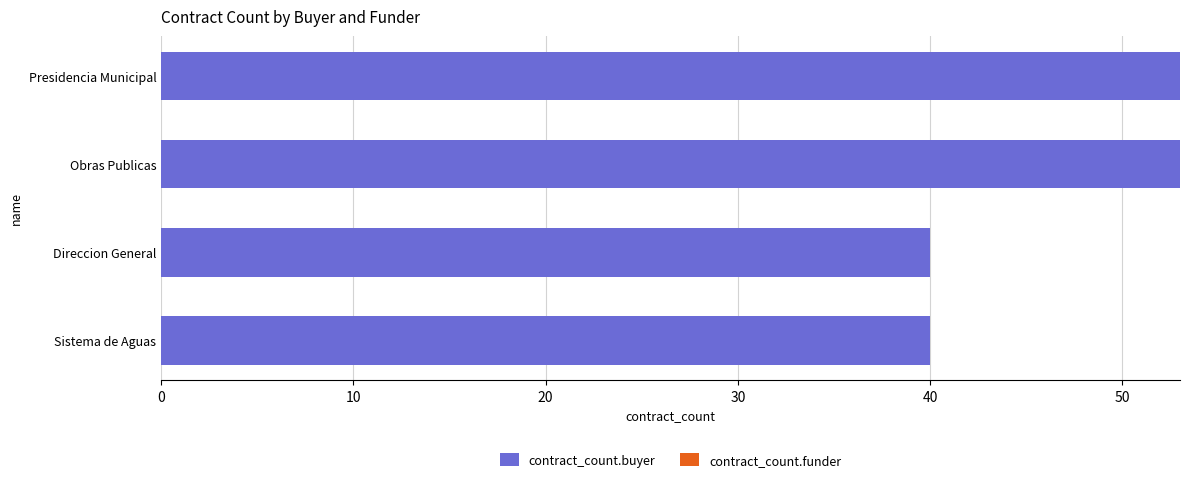

What is the change in value from Direccion General to Obras Publicas?

+13